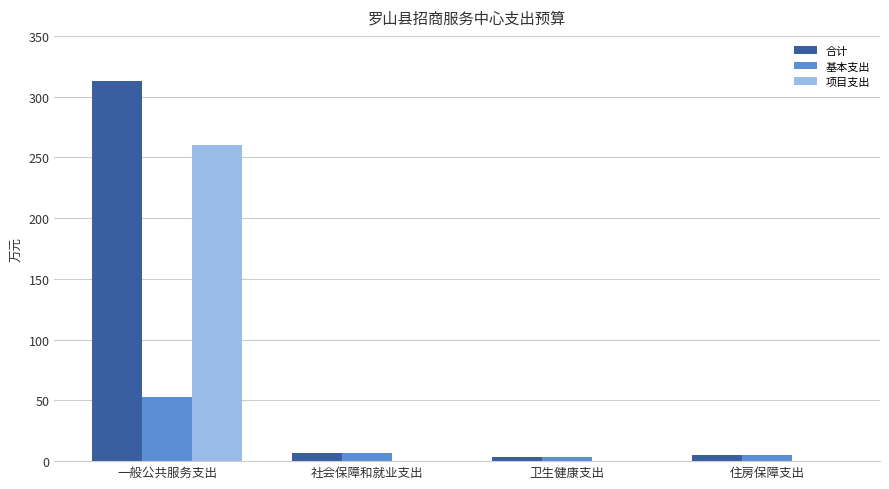

Which series changed the most between 一般公共服务支出 and 卫生健康支出?

合计